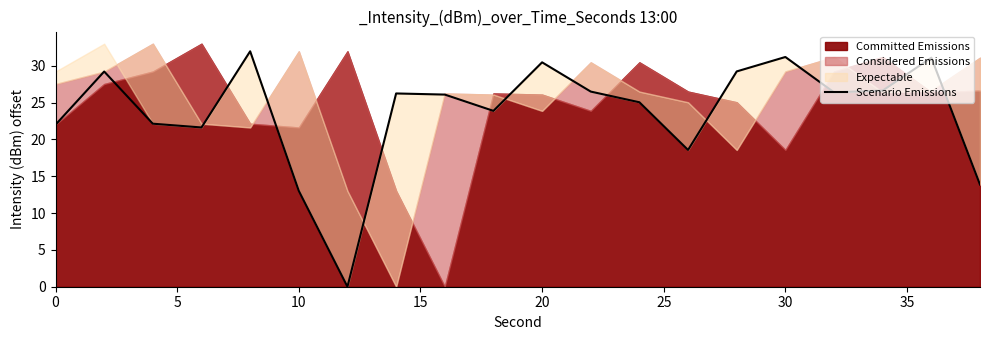

Is it true that Scenario Emissions equals 22.0 at 0?

True